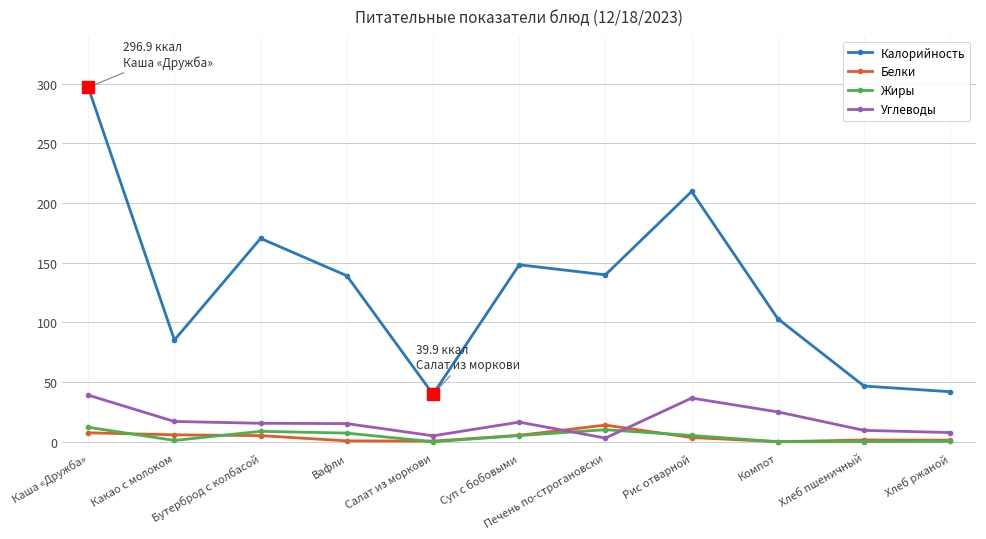

Between Каша «Дружба» and Какао с молоком, which series saw the biggest shift?

Калорийность